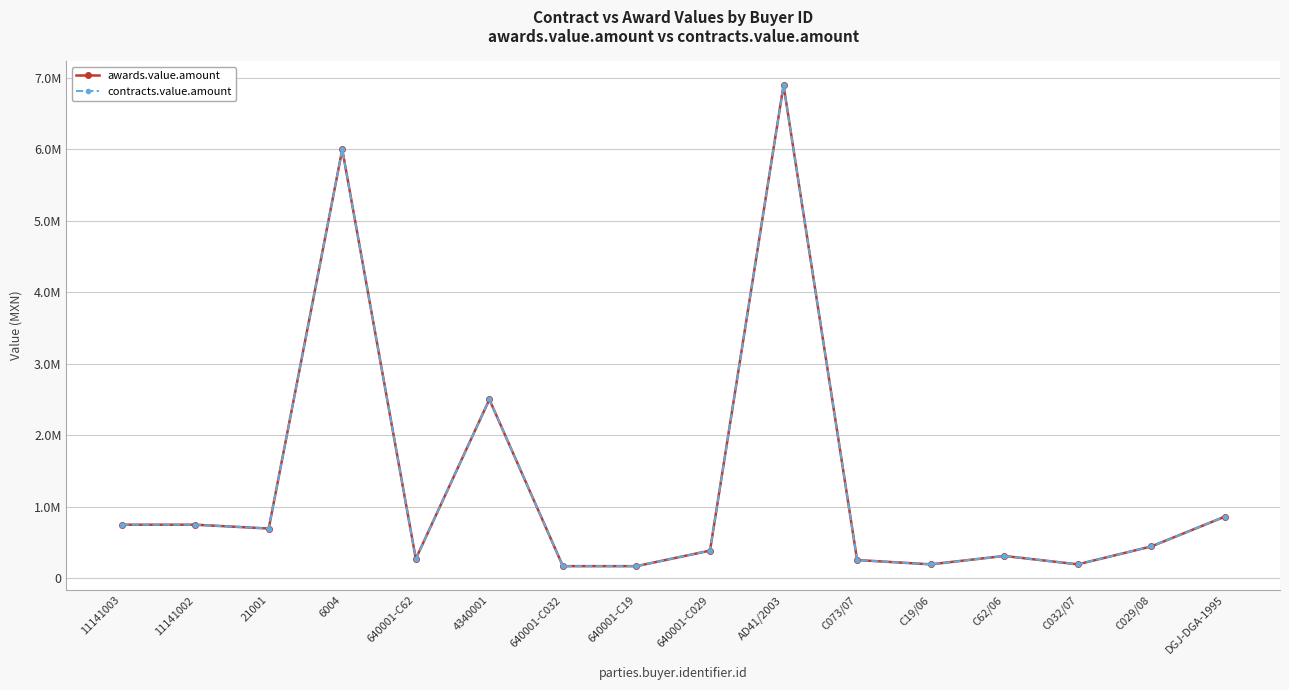

What is the label of the 3rd point from the left?

21001